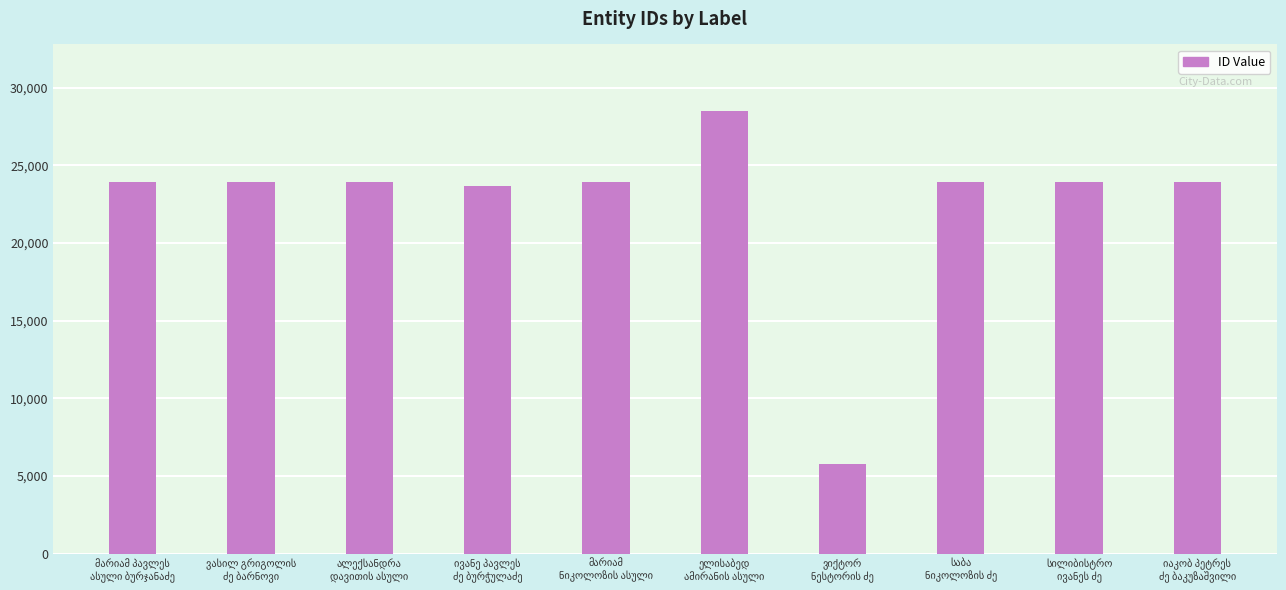

What is the average value?

22539